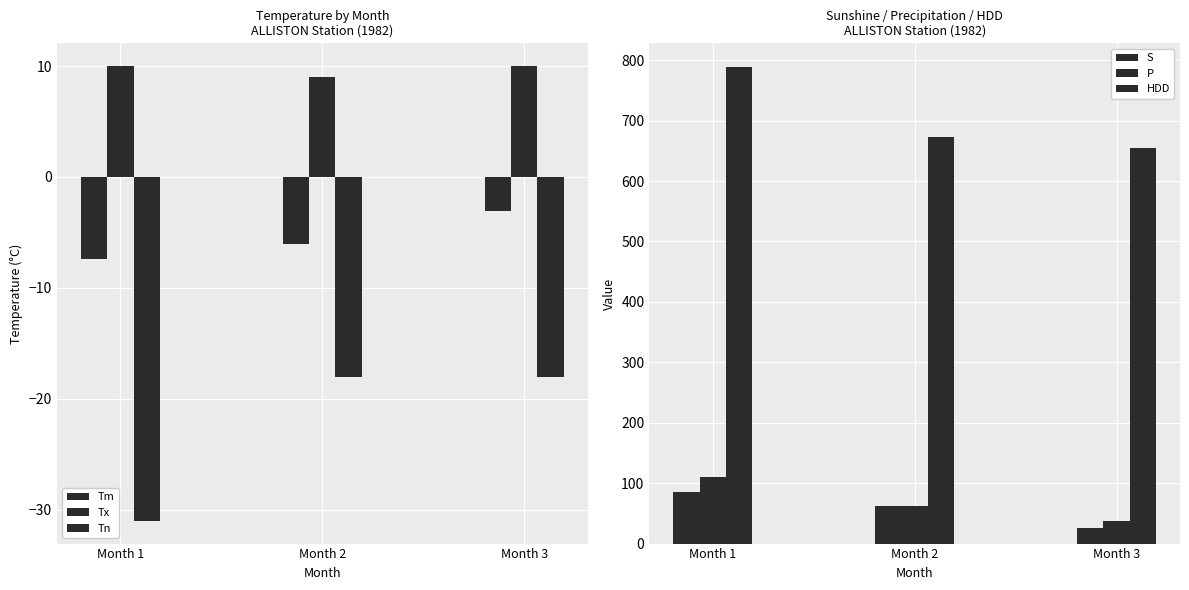

What is the value of the Tx bar at the 2nd from the left?

9.0